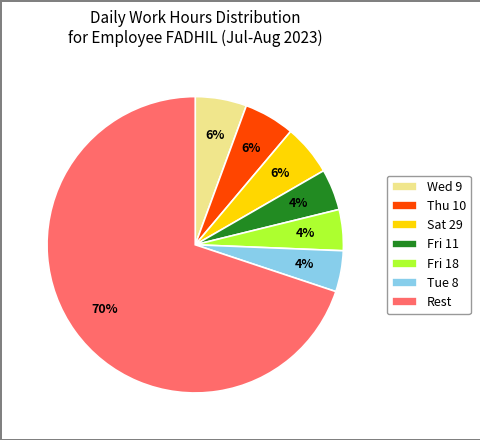

Approximately how many times larger is the value at Sat 29 compared to Wed 9?

1.0